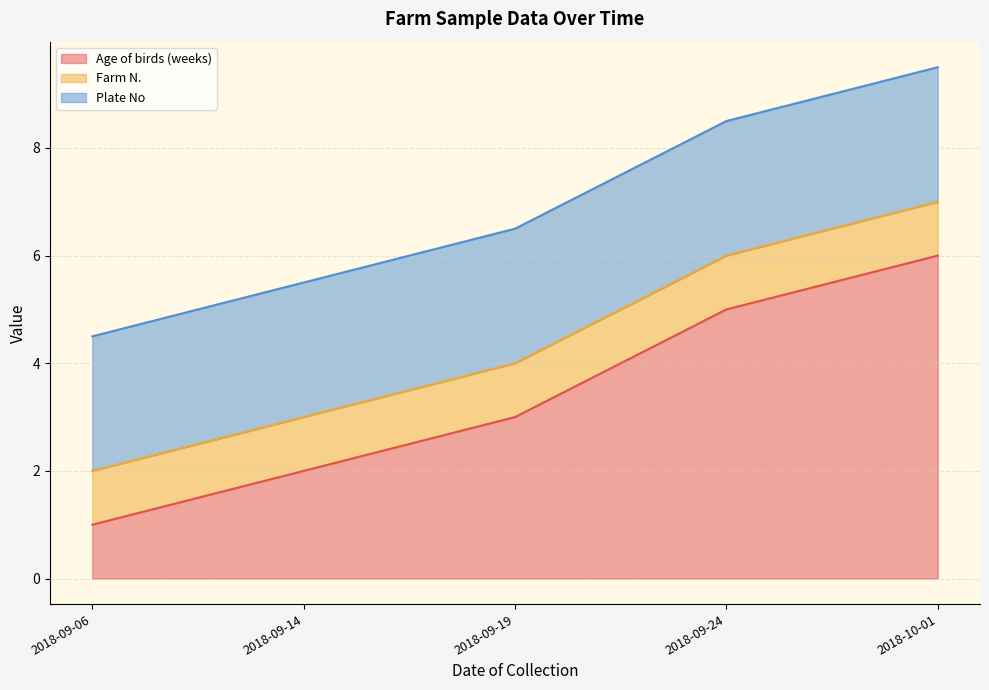

Where is Plate No nearest to the value 2?

2018-09-06